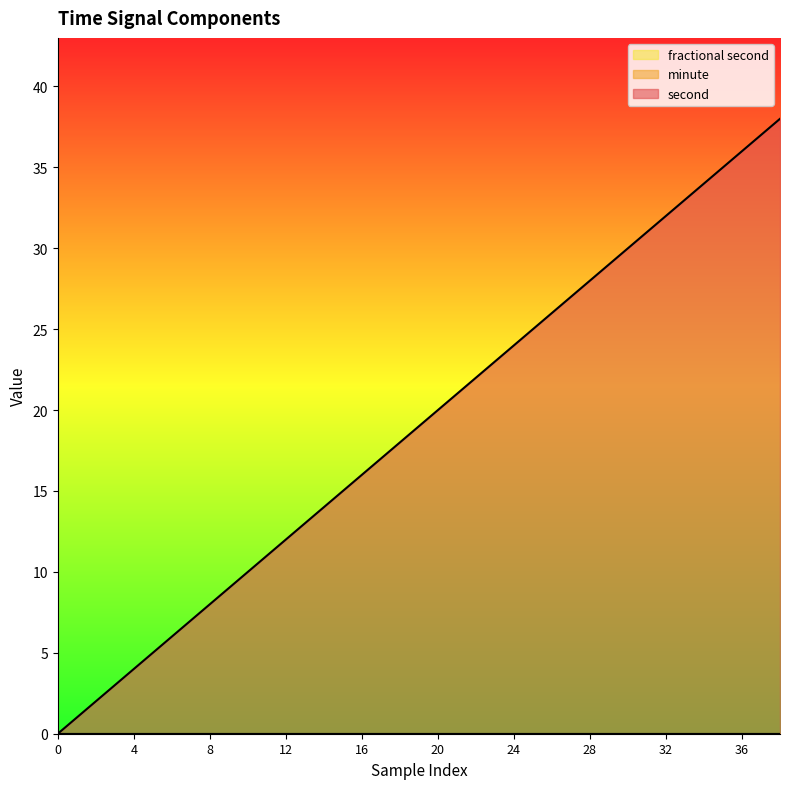

True or false: minute and fractional second intersect in this chart.

False